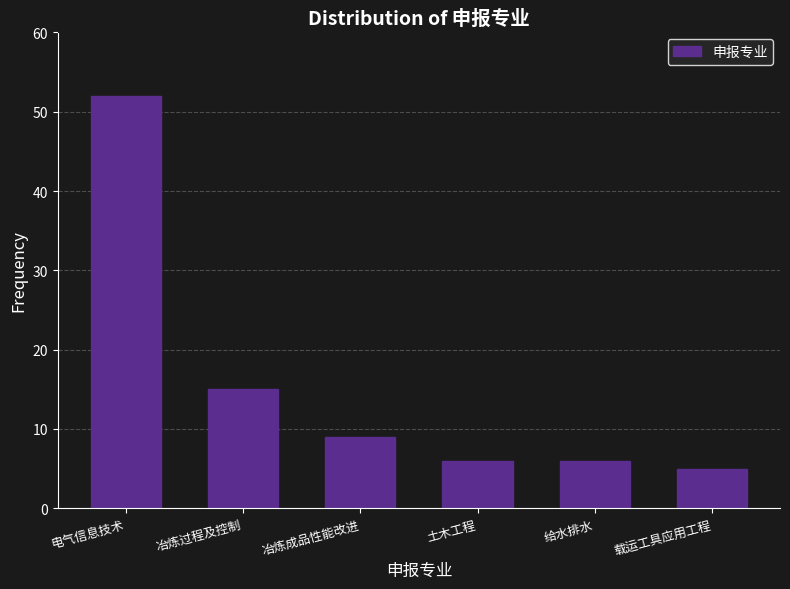

Reading right to left, list all the values displayed in this chart.

载运工具应用工程=5	给水排水=6	土木工程=6	冶炼成品性能改进=9	冶炼过程及控制=15	电气信息技术=52